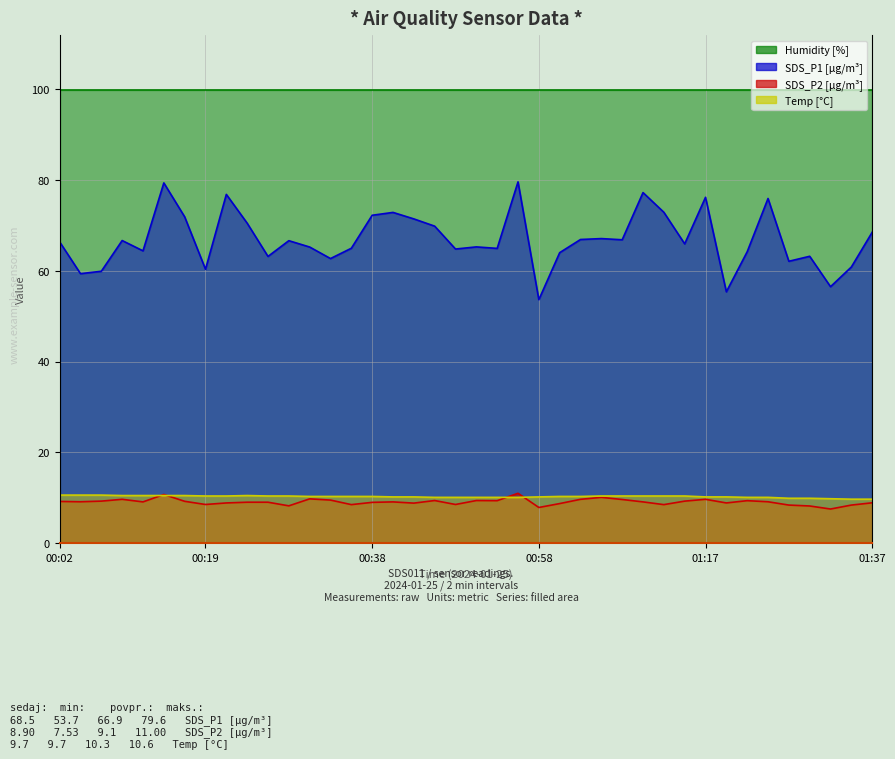

How many values in the Temp series are below 10?

5